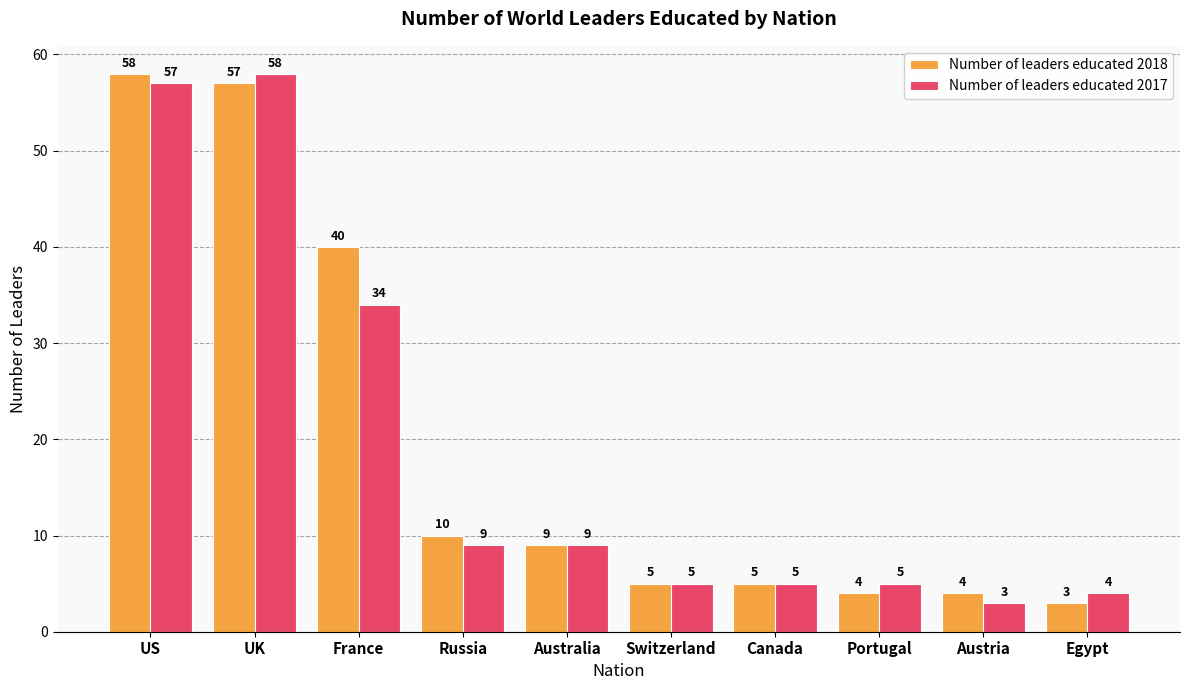

The value of Number of leaders educated 2018 at Australia is 4. True or false?

False